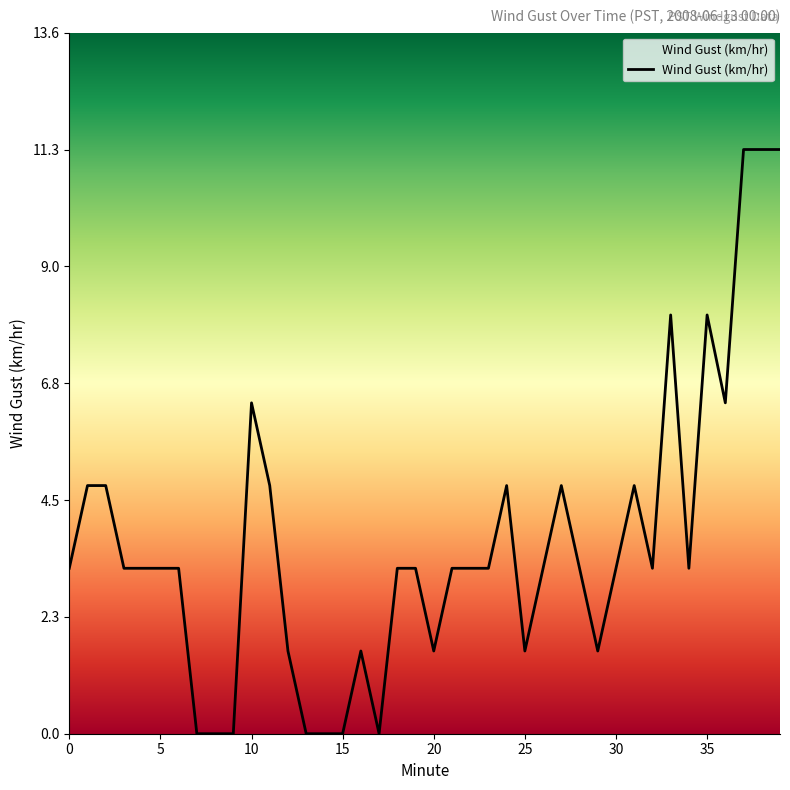

Reading right to left, extract all data points from this chart.

11.3	11.3	11.3	6.4	8.1	3.2	8.1	3.2	4.8	3.2	1.6	3.2	4.8	3.2	1.6	4.8	3.2	3.2	3.2	1.6	3.2	3.2	0.0	1.6	0.0	0.0	0.0	1.6	4.8	6.4	0.0	0.0	0.0	3.2	3.2	3.2	3.2	4.8	4.8	3.2